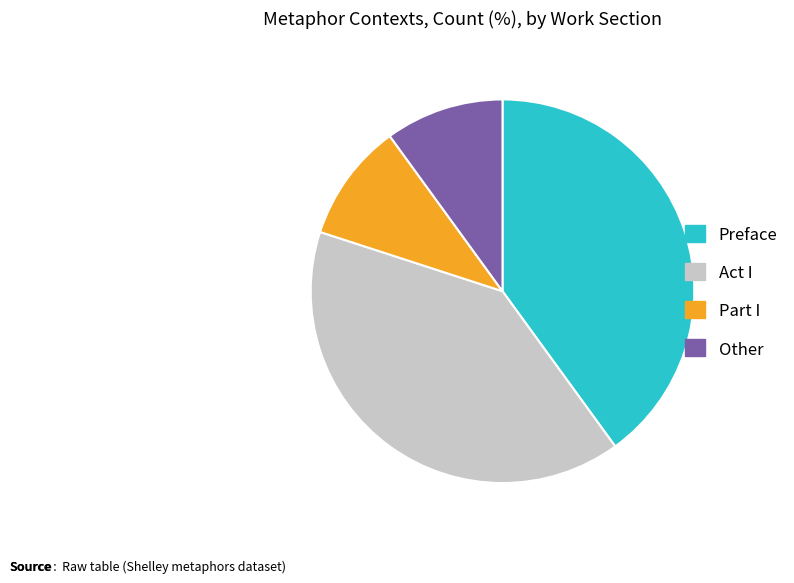

Approximately how many times larger is the value at Act I compared to Part I?

4.0